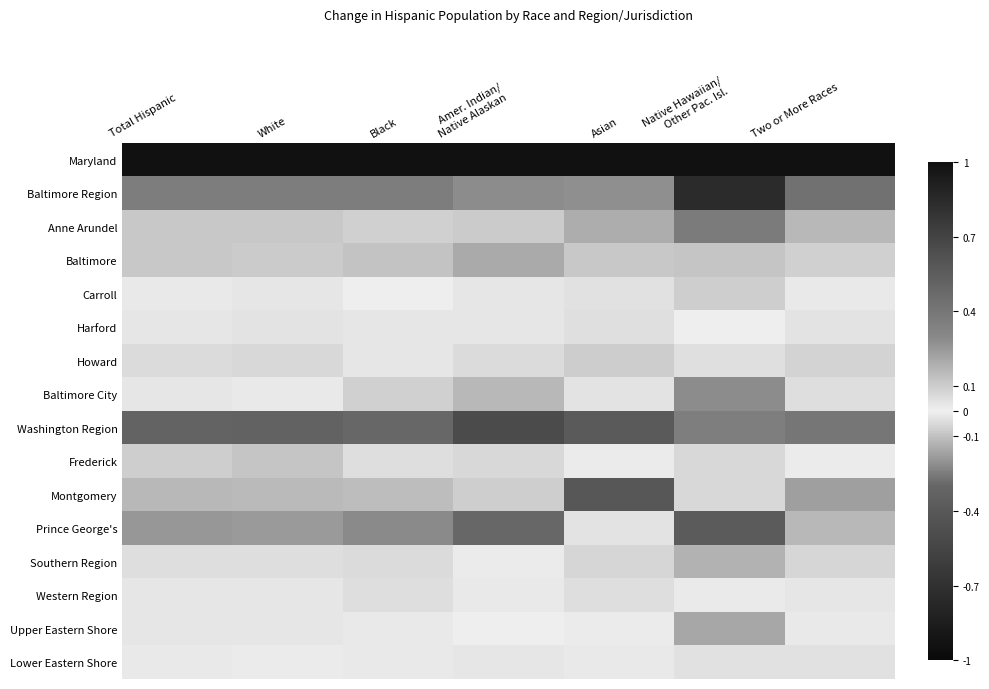

Rank the series at Native Hawaiian/ Other Pac. Isl. from lowest to highest value.

Prince George's, Washington Region, Howard, Western Region, Harford, Lower Eastern Shore, Frederick, Montgomery, Carroll, Baltimore, Southern Region, Upper Eastern Shore, Baltimore City, Anne Arundel, Baltimore Region, Maryland